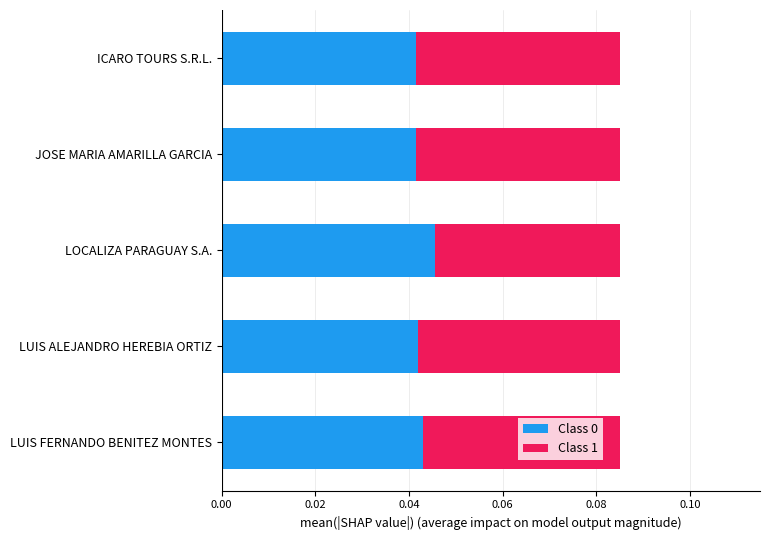

How many Class 0 values are between 0 and 1?

5